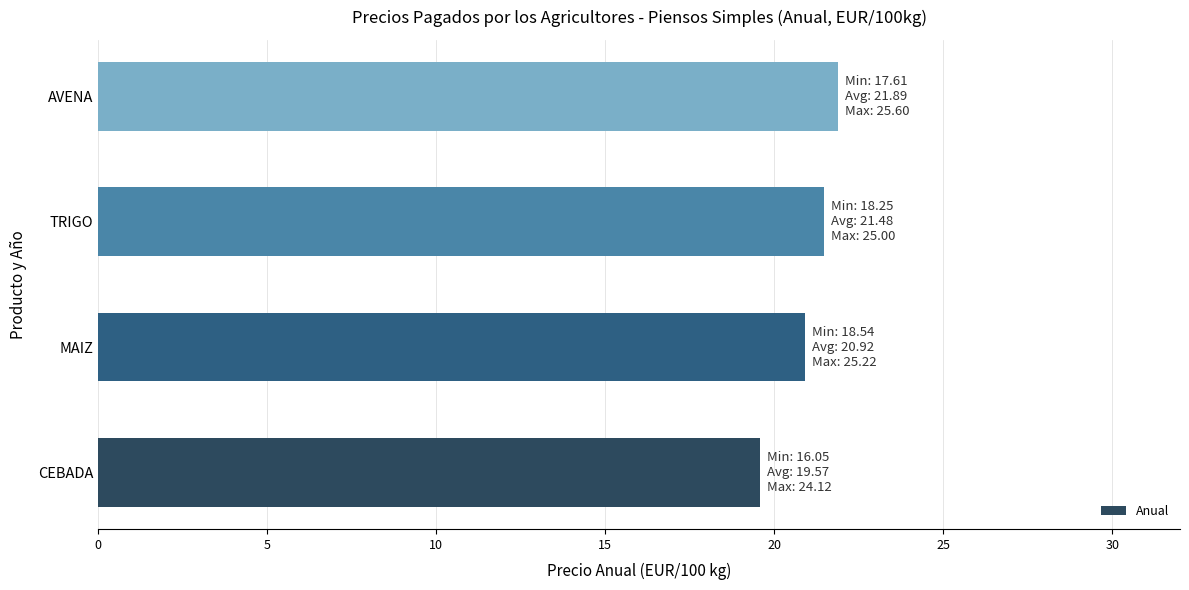

List the labels in order of value, largest first.

AVENA, TRIGO, MAIZ, CEBADA